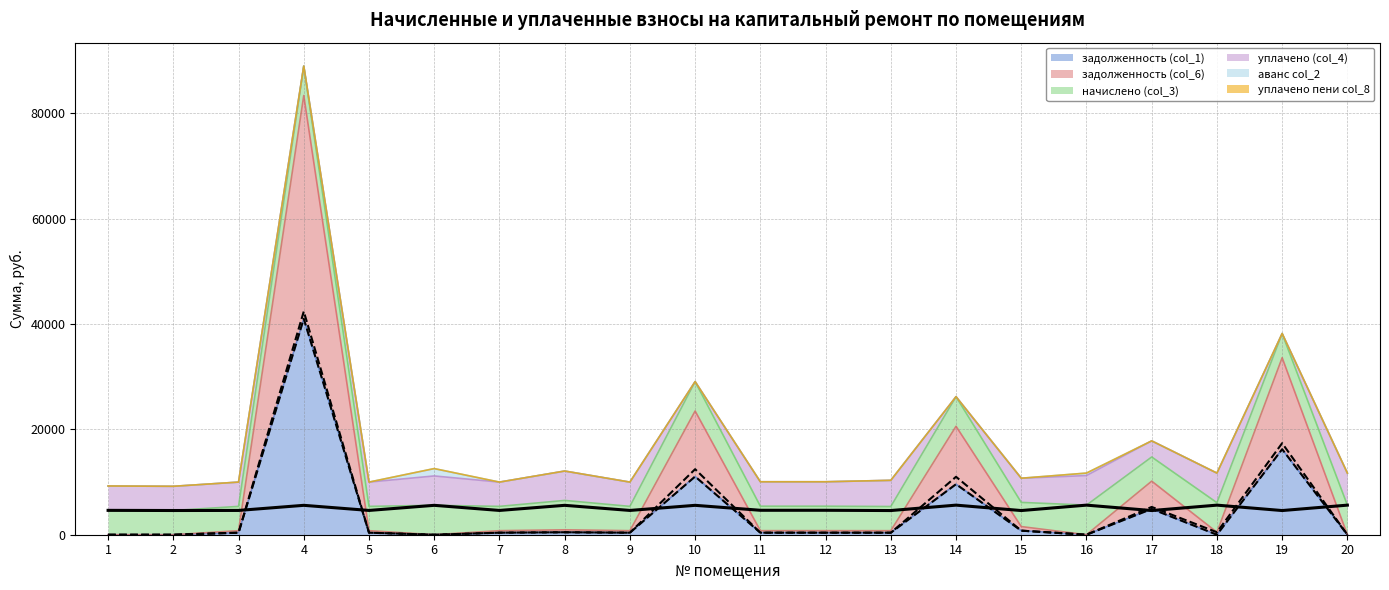

What is the difference between the начислено (bold) values at 4 and 17?

990.6